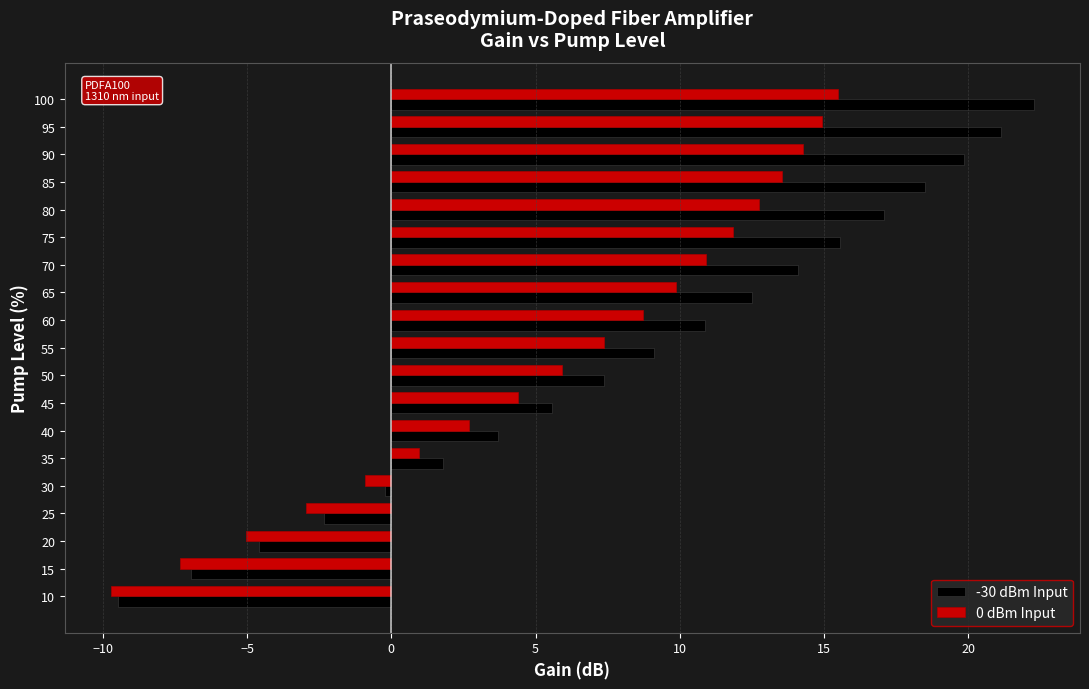

How many values in the 0 dBm Input series exceed 7?

10